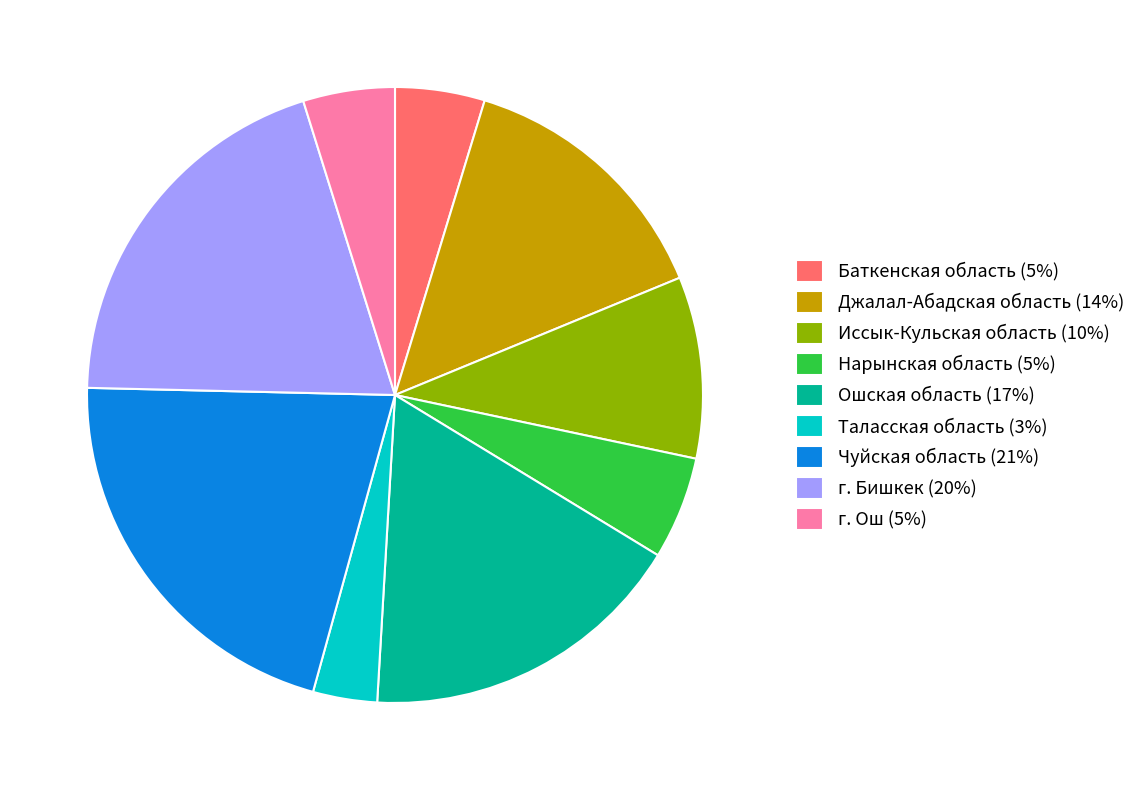

How many segments does this pie chart have?

9